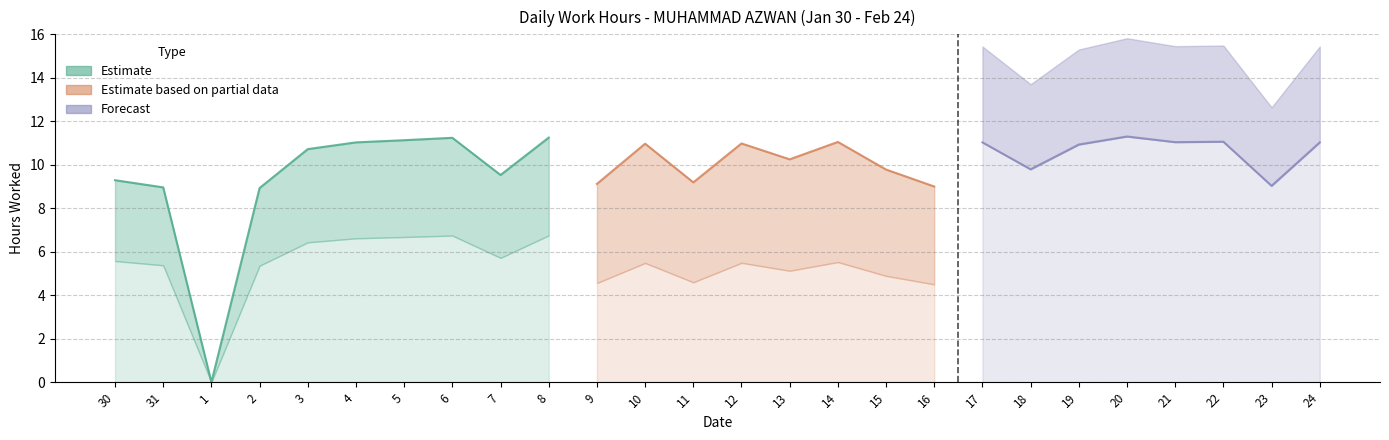

Reading right to left, transcribe all the data shown in this chart.

11.0	9.0	11.1	11.0	11.3	10.9	9.8	11.0	9.0	9.8	11.1	10.2	11.0	9.2	11.0	9.1	11.2	9.5	11.2	11.1	11.0	10.7	8.9	0.0	9.0	9.3